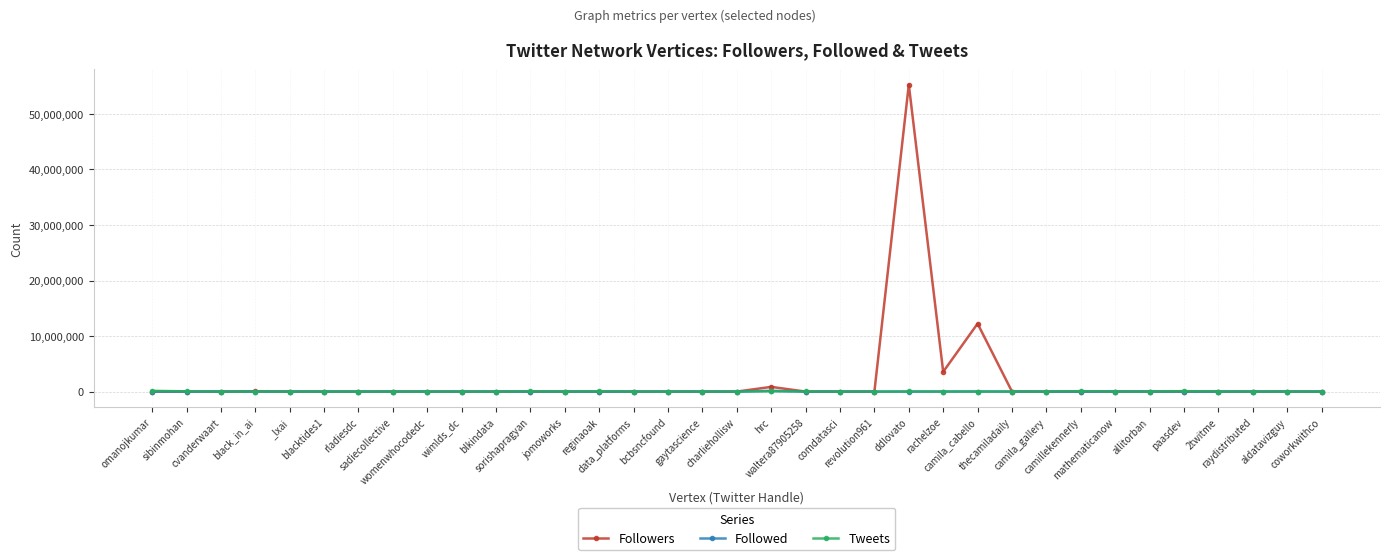

Which series changed the most between jomoworks and ddlovato?

Followers